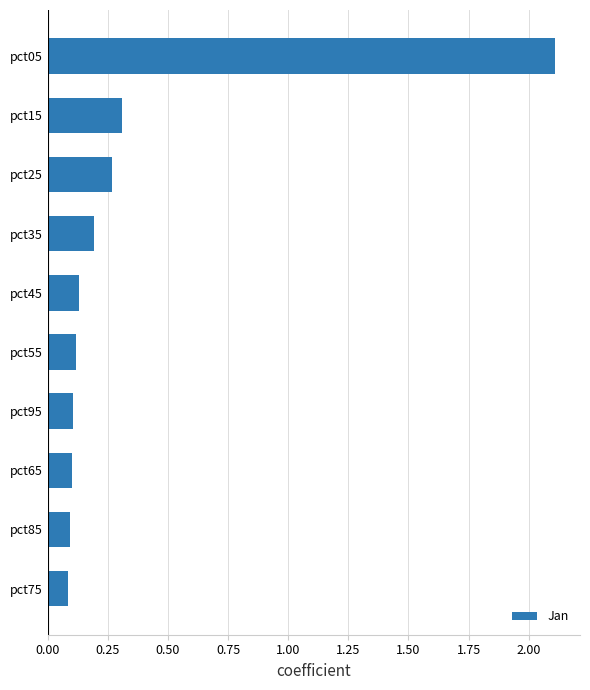

Are the bars horizontal?

Yes